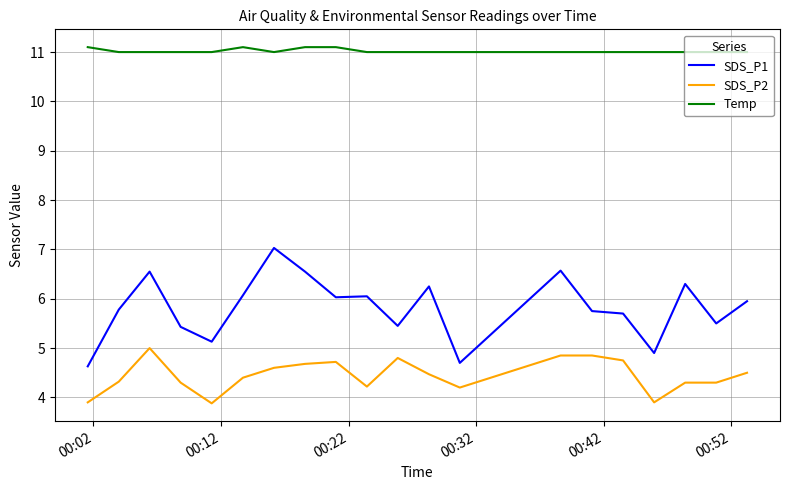

Which series has the widest spread of values?

SDS_P1